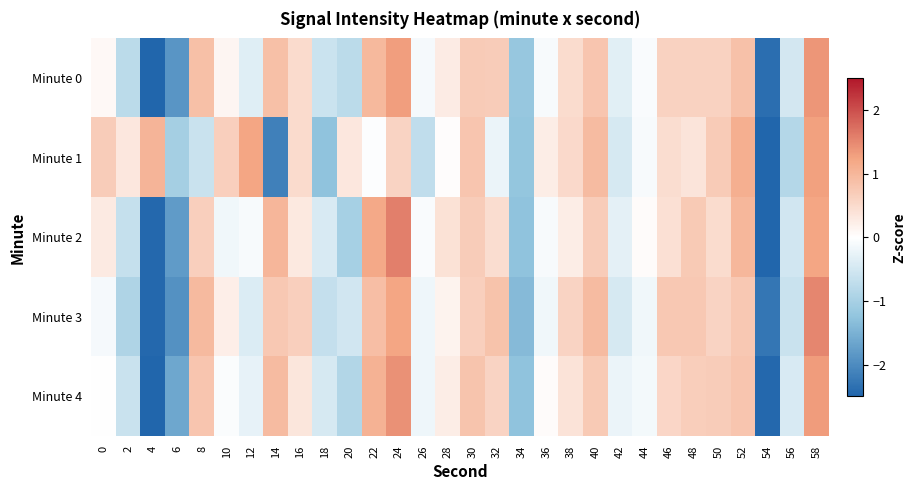

What is the total value across all series at 8?

2.7